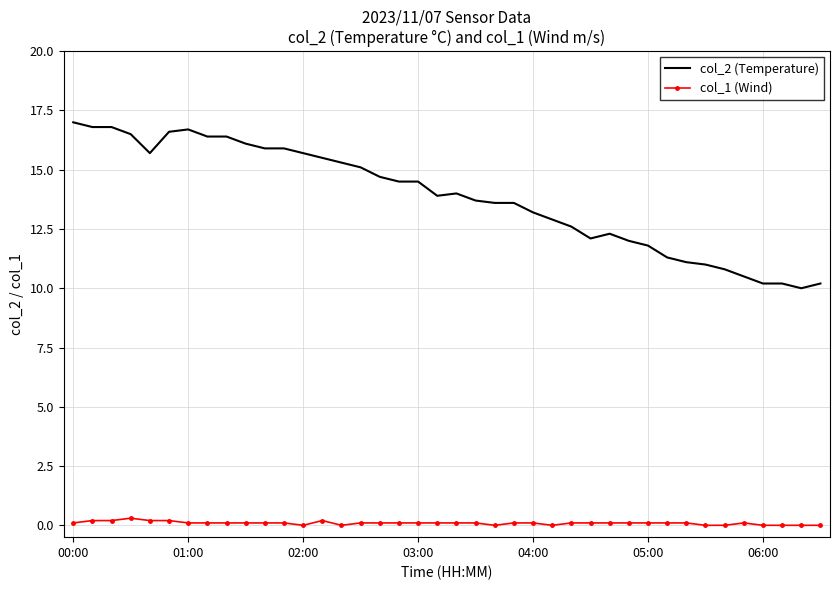

List the series in order of their peak value, highest first.

col_2 (Temperature), col_1 (Wind)